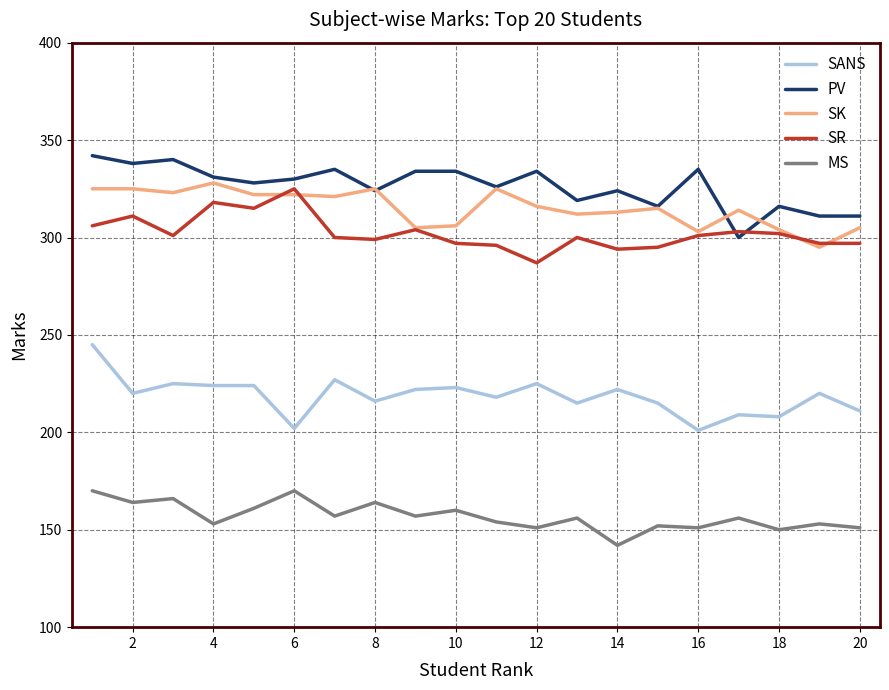

What is the greatest value displayed?

342